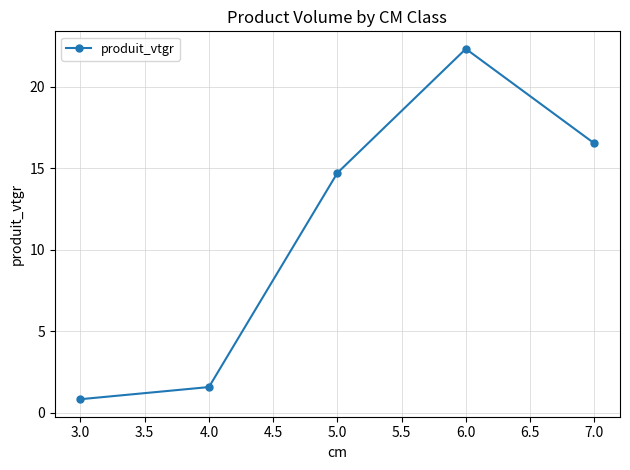

Which has a higher value, 6.0 or 5.0?

6.0